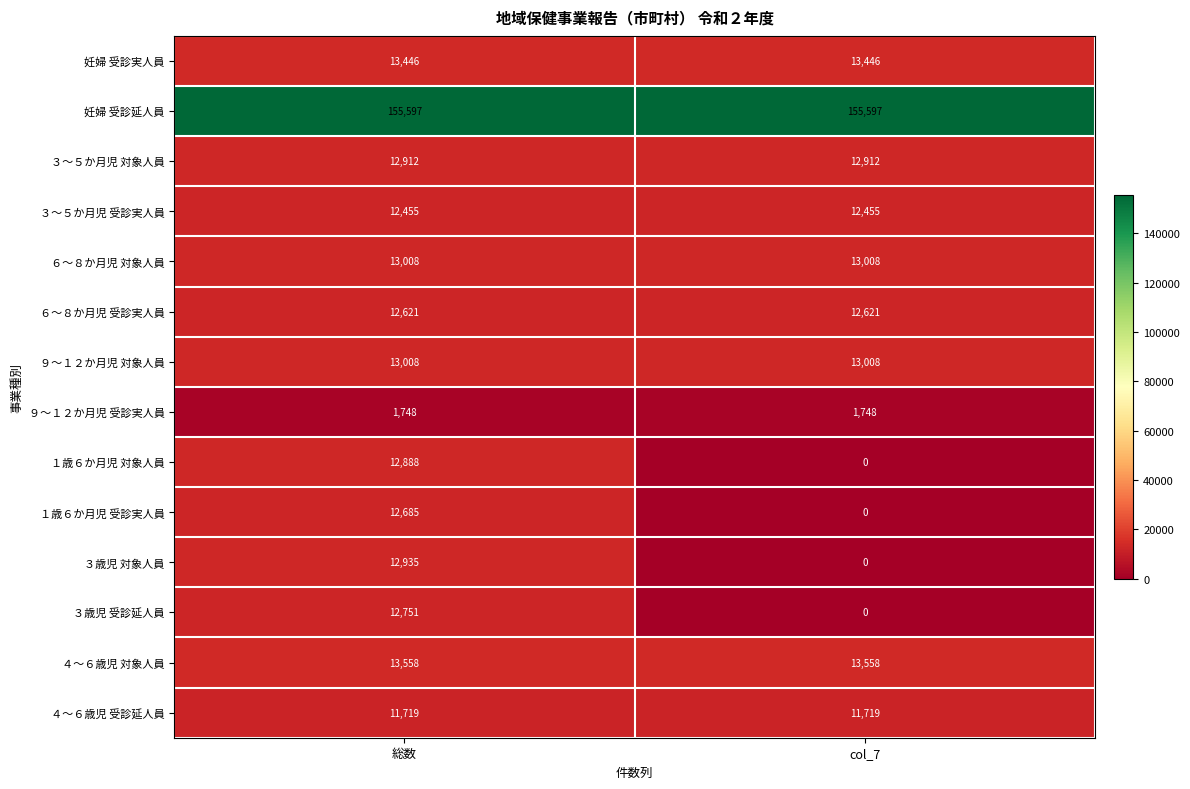

What is the spread (max minus min) of values at 総数?

153849